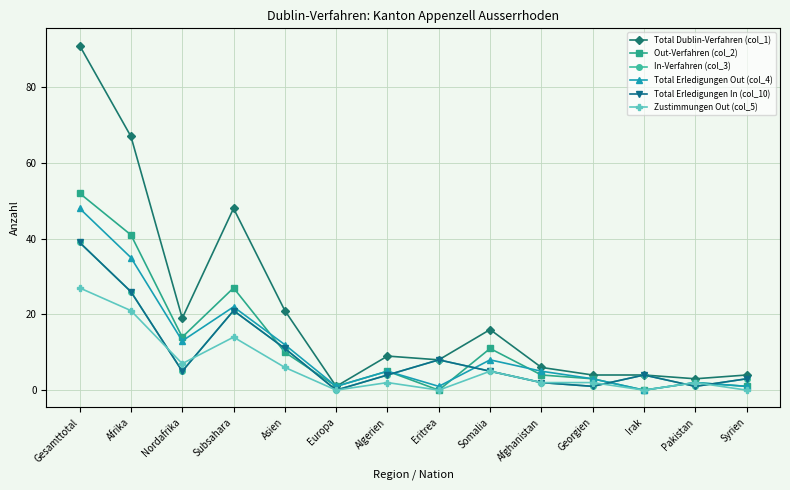

Which series has the largest total across all categories?

Total Dublin-Verfahren (col_1)